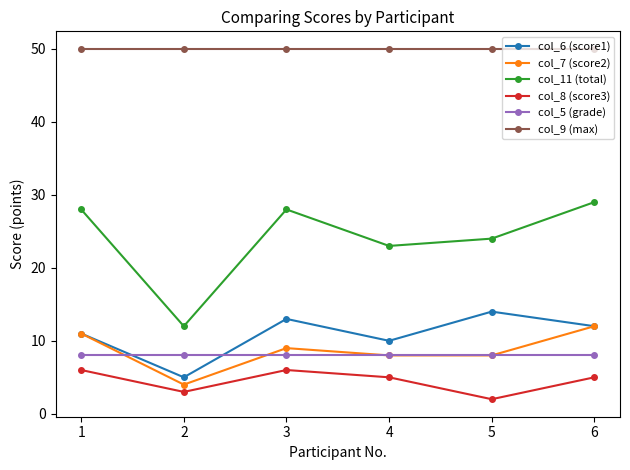

How many distinct data groups are displayed?

6